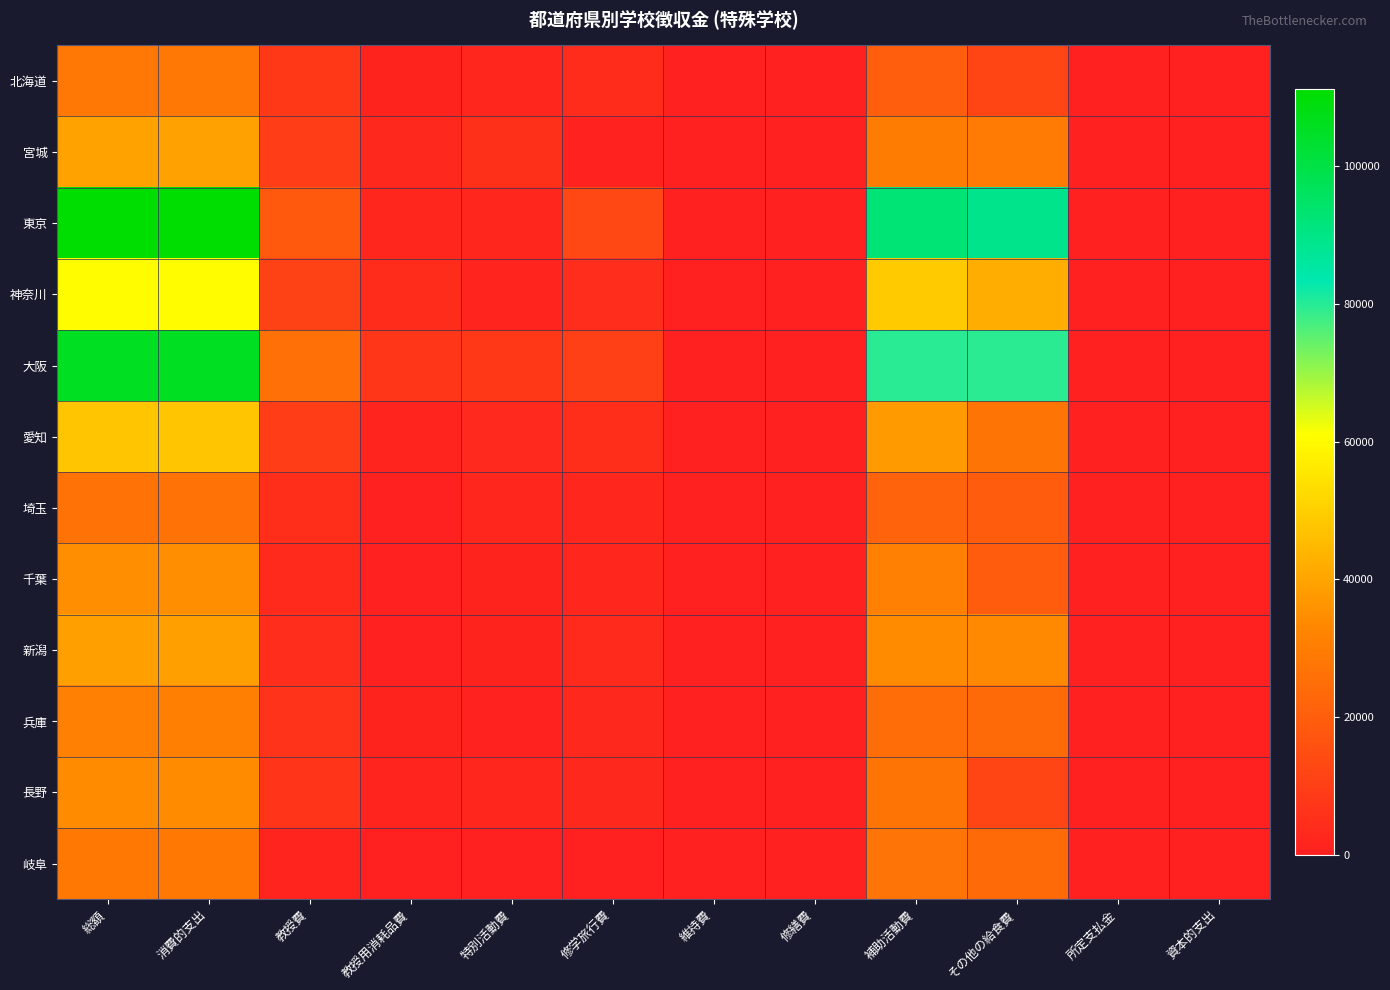

Which series has the widest spread of values?

東京